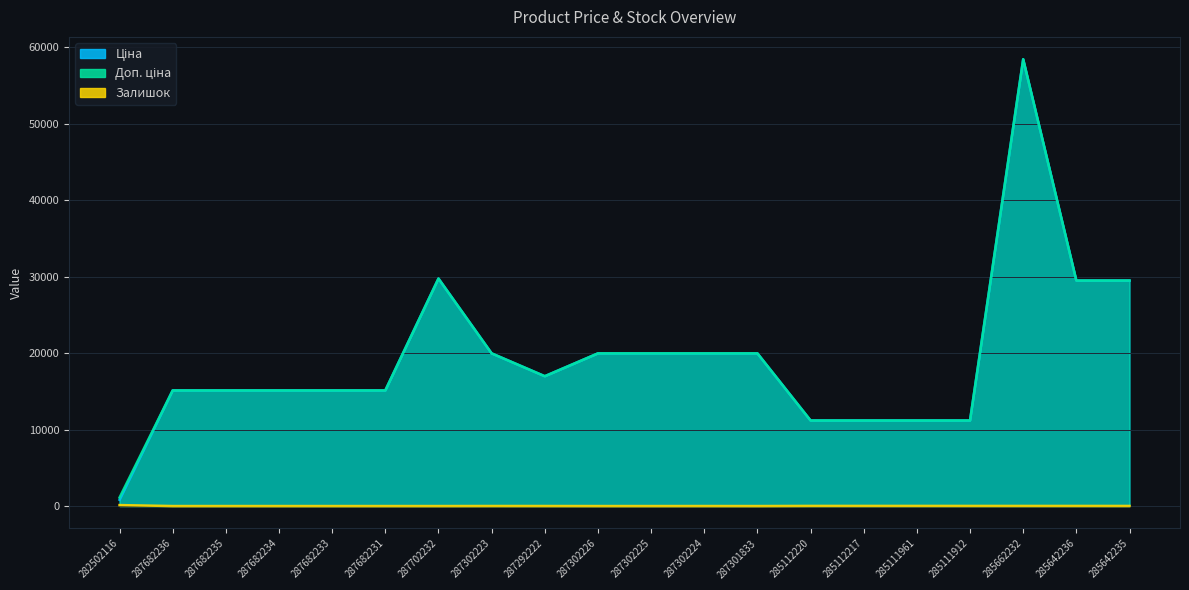

At which category does the chart reach its minimum across all series?

287682236